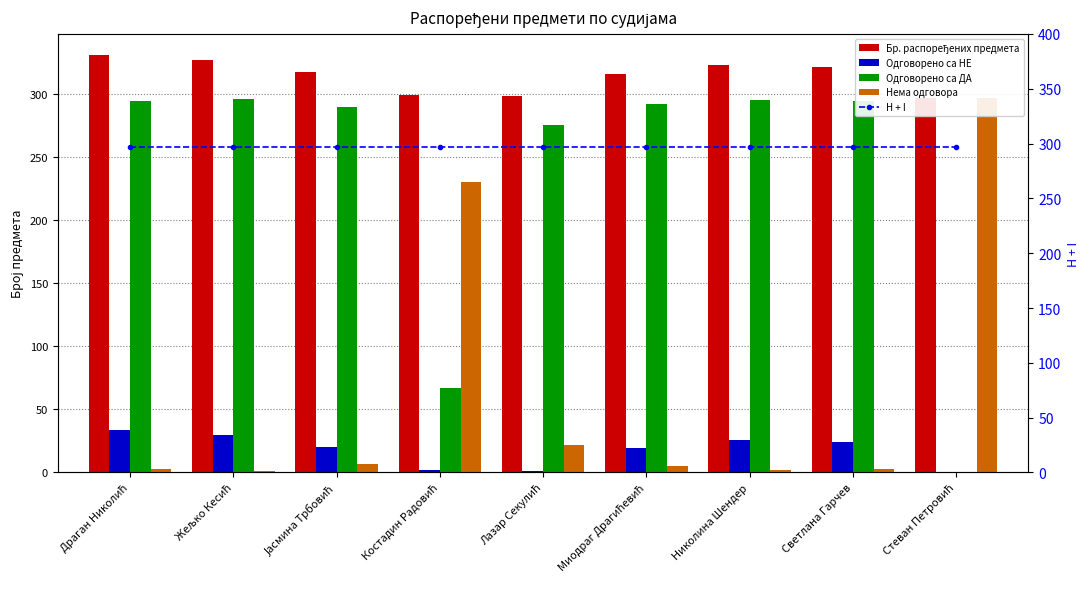

Reading left to right, transcribe all the data shown in this chart.

Бр. распоређених предмета: Драган Николић=331	Жељко Кесић=327	Јасмина Трбовић=317	Костадин Радовић=299	Лазар Секулић=298	Миодраг Драгићевић=316	Николина Шендер=323	Светлана Гарчев=321	Стеван Петровић=297
Одговорено са НЕ: Драган Николић=34	Жељко Кесић=30	Јасмина Трбовић=20	Костадин Радовић=2	Лазар Секулић=1	Миодраг Драгићевић=19	Николина Шендер=26	Светлана Гарчев=24	Стеван Петровић=0
Одговорено са ДА: Драган Николић=294	Жељко Кесић=296	Јасмина Трбовић=290	Костадин Радовић=67	Лазар Секулић=275	Миодраг Драгићевић=292	Николина Шендер=295	Светлана Гарчев=294	Стеван Петровић=0
Нема одговора: Драган Николић=3	Жељко Кесић=1	Јасмина Трбовић=7	Костадин Радовић=230	Лазар Секулић=22	Миодраг Драгићевић=5	Николина Шендер=2	Светлана Гарчев=3	Стеван Петровић=297
H + I: Драган Николић=297	Жељко Кесић=297	Јасмина Трбовић=297	Костадин Радовић=297	Лазар Секулић=297	Миодраг Драгићевић=297	Николина Шендер=297	Светлана Гарчев=297	Стеван Петровић=297